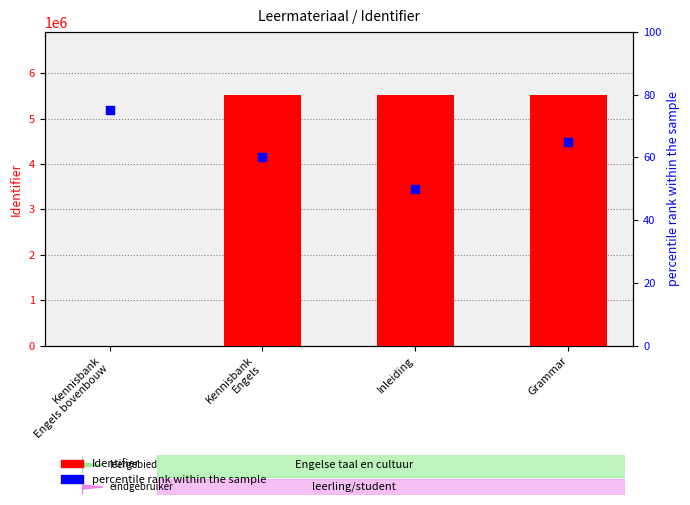

What is the total value across all series at Kennisbank
Engels bovenbouw?

75